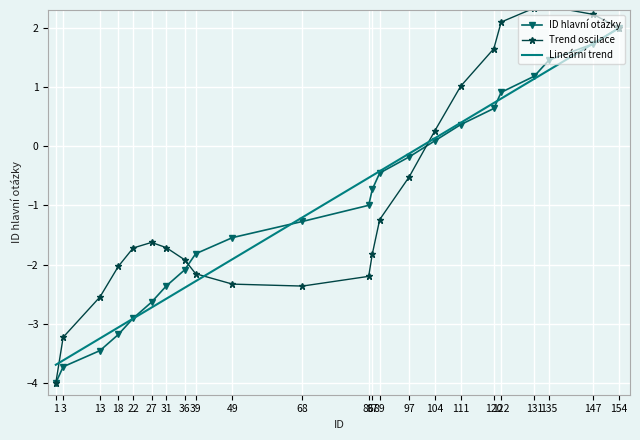

Rank the categories by value from highest to lowest.

154, 147, 135, 131, 122, 120, 111, 104, 97, 89, 87, 86, 68, 49, 39, 36, 31, 27, 22, 18, 13, 3, 1